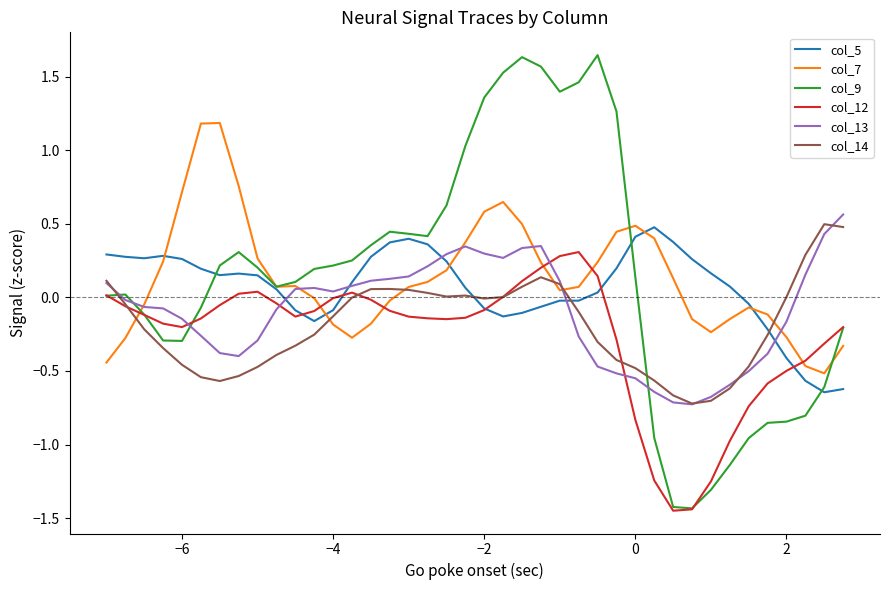

True or false: col_14 and col_9 cross at least once.

True